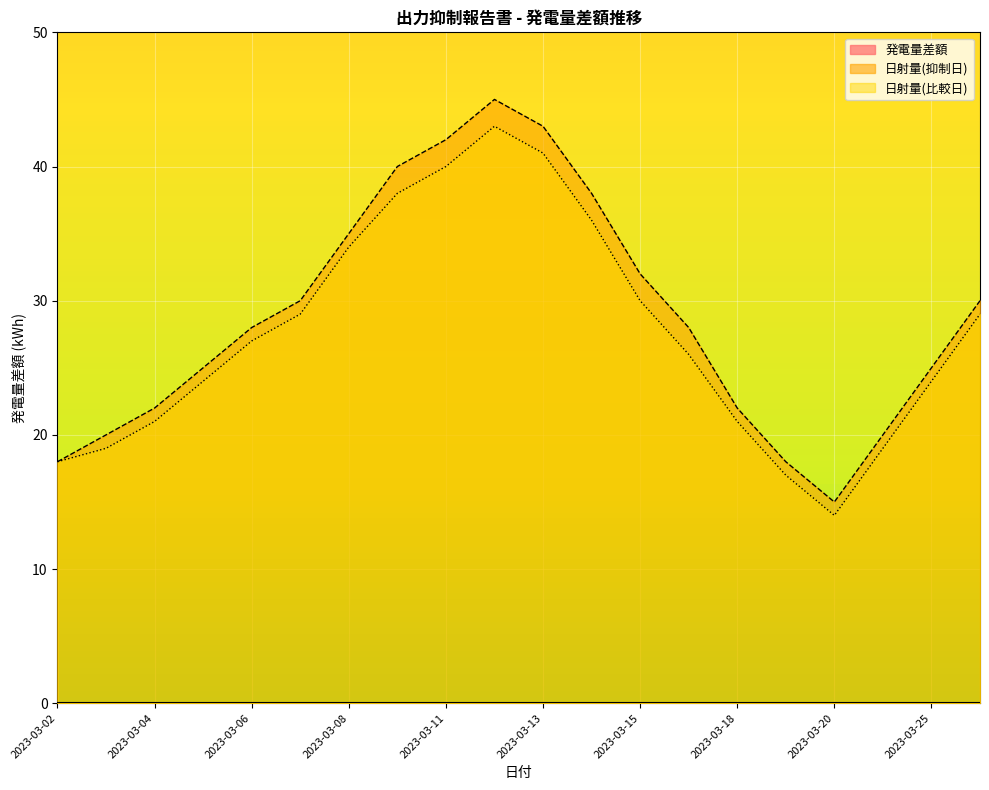

In 日射量(抑制日), how many points are higher than both neighbors (excluding endpoints)?

1